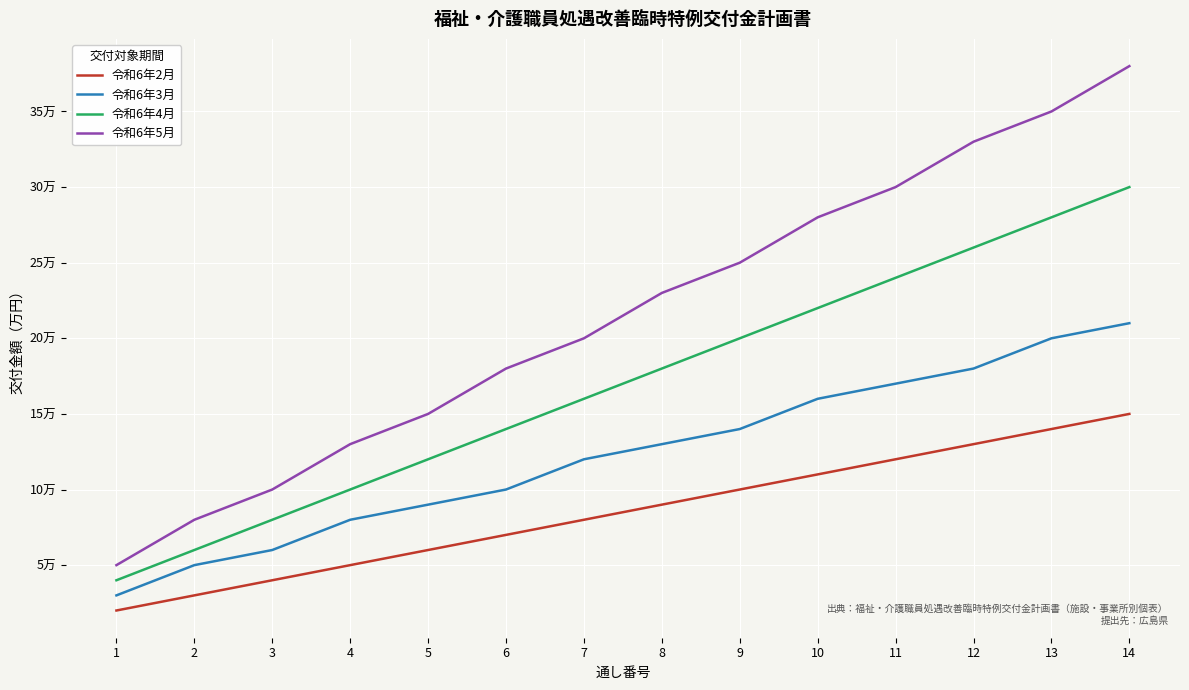

At which label does 令和6年5月 first exceed 23?

9